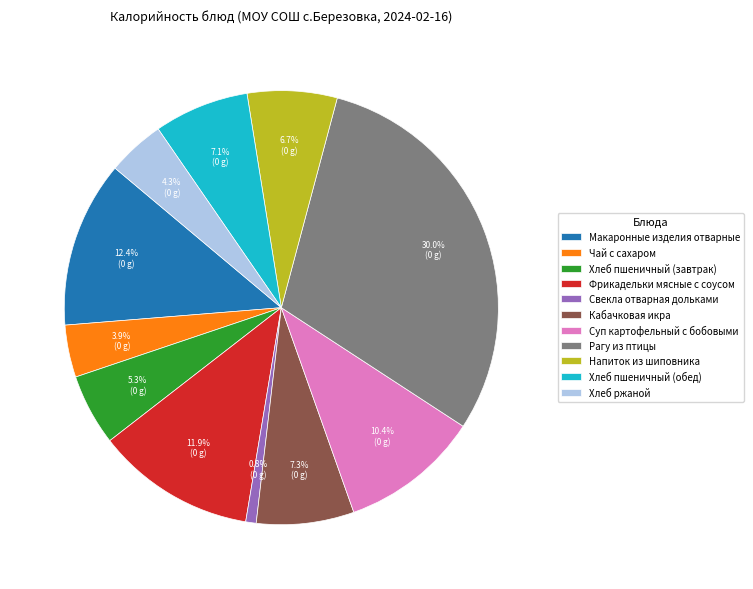

The Свекла отварная дольками slice represents 11% of the pie. True or false?

False